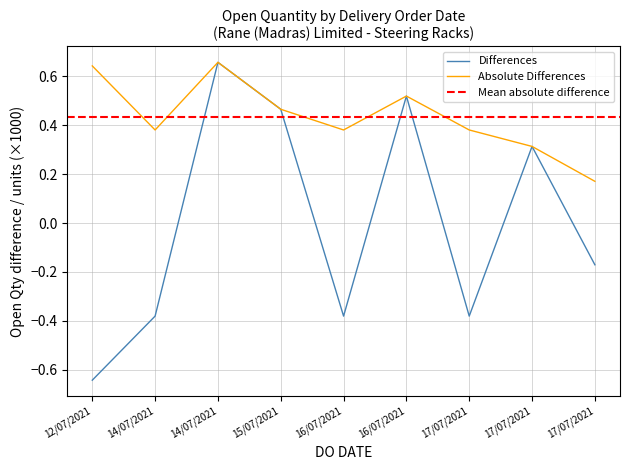

Which has a higher value, 15/07/2021 or 14/07/2021?

14/07/2021